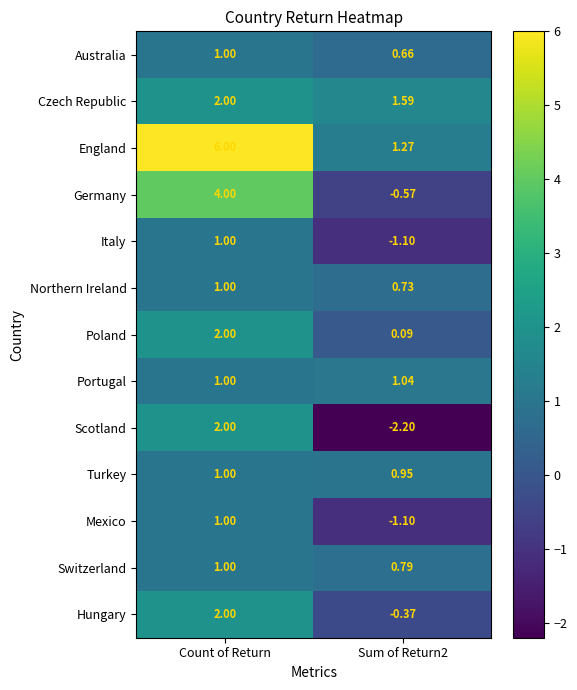

Which series has the largest total across all categories?

England